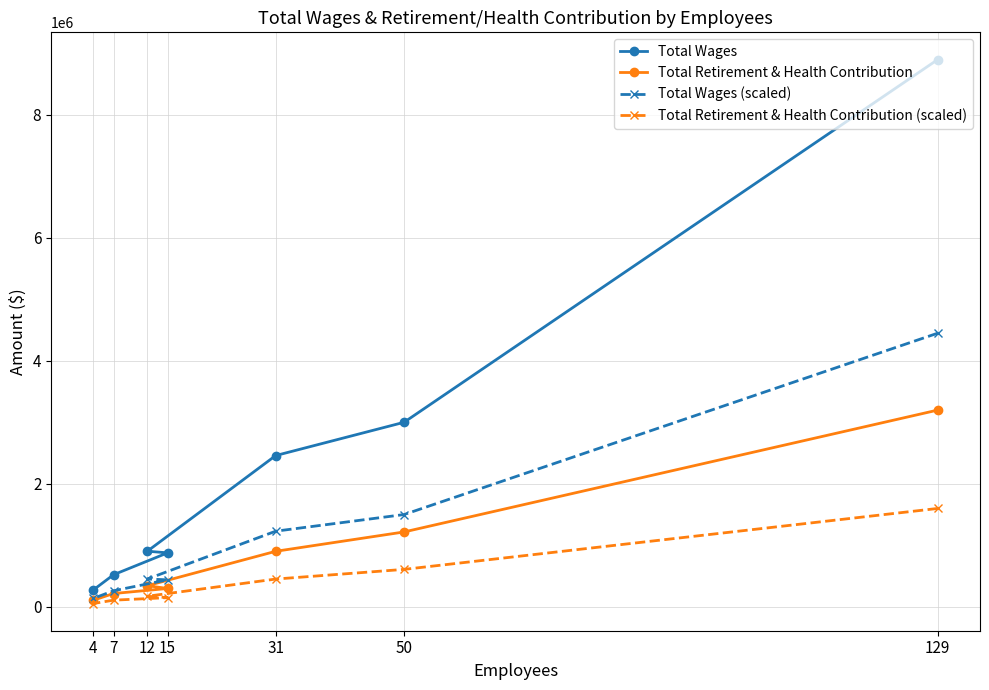

At how many categories does at least one series exceed 8001606?

1